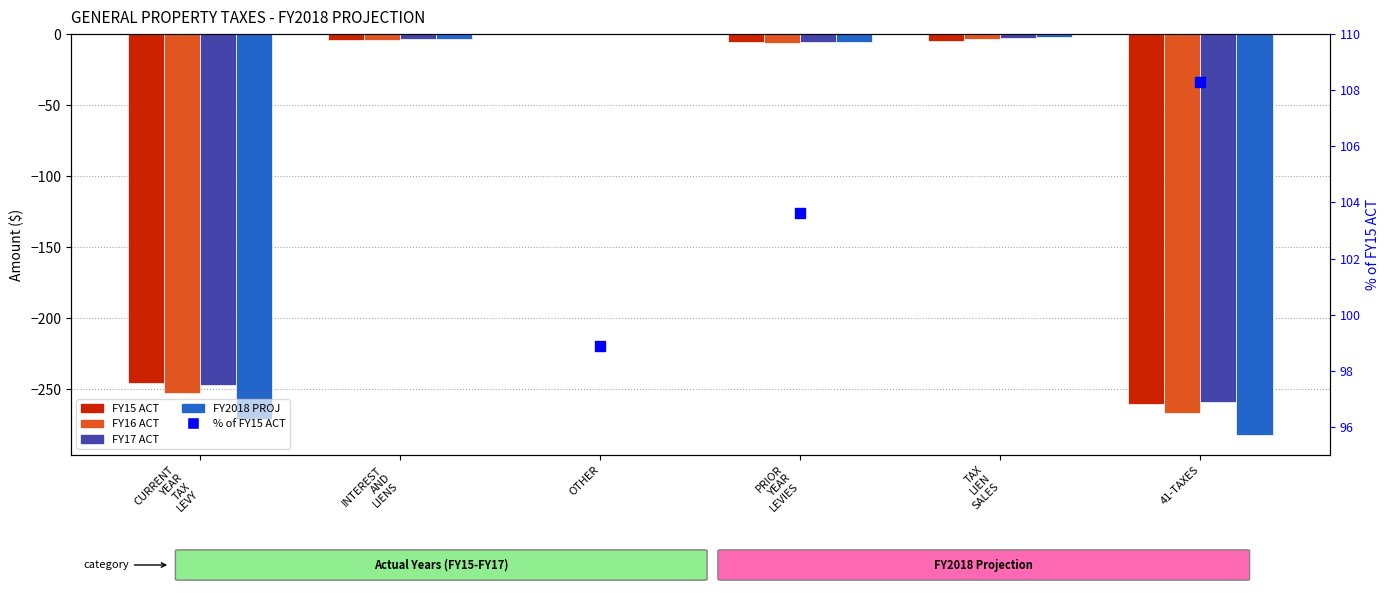

What is the minimum value shown in the chart?

-282.3